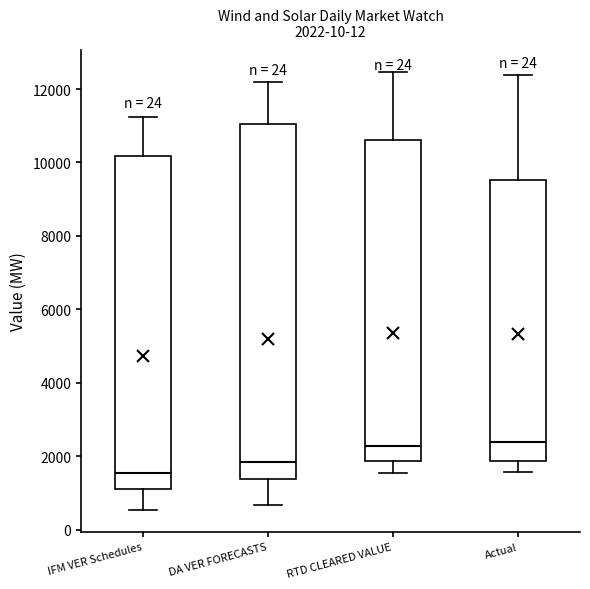

Which box is the tallest, from its lower edge to its upper edge?

DA VER FORECASTS